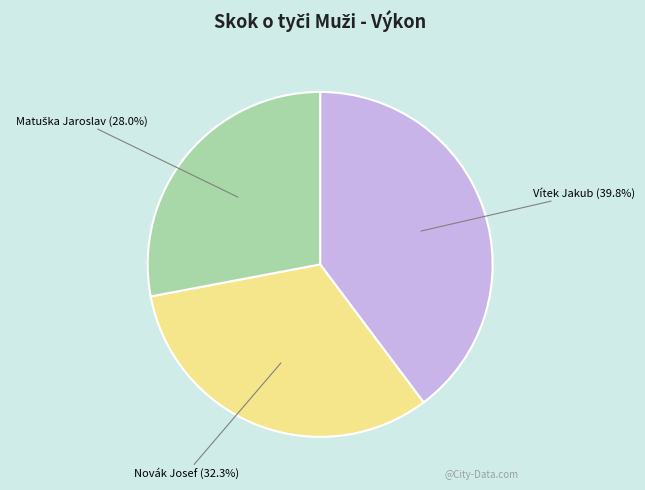

Does any single category account for the majority?

No